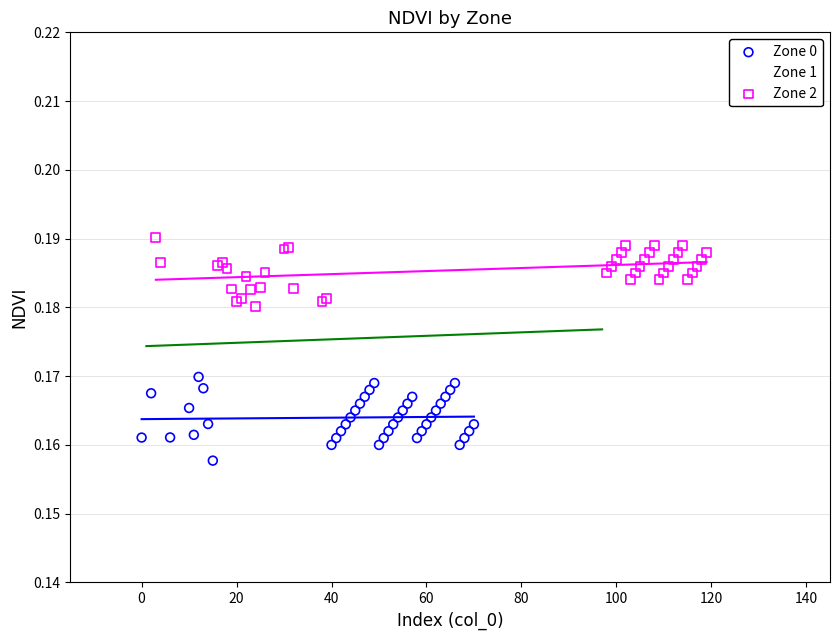

Which series reaches the maximum Y coordinate?

Zone 2